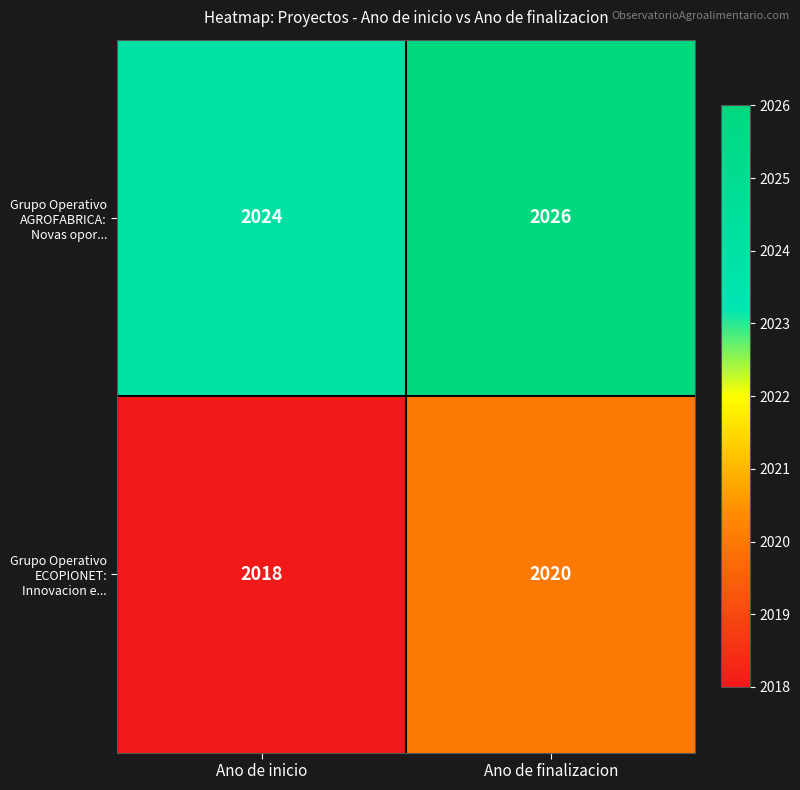

At how many categories does at least one series exceed 2023?

2